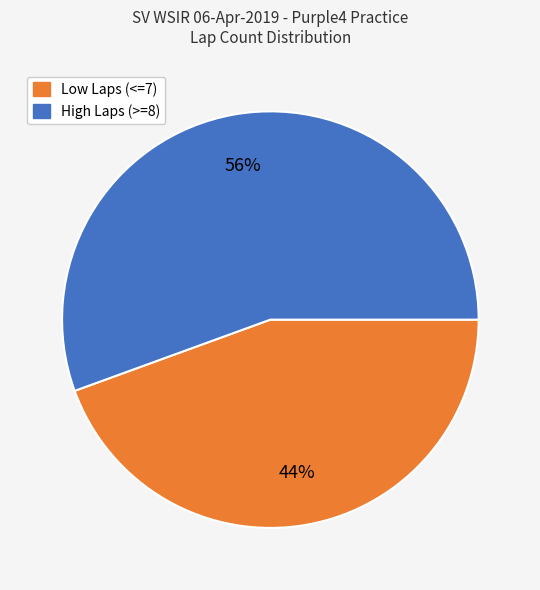

Is there any slice that represents more than half of the pie?

Yes